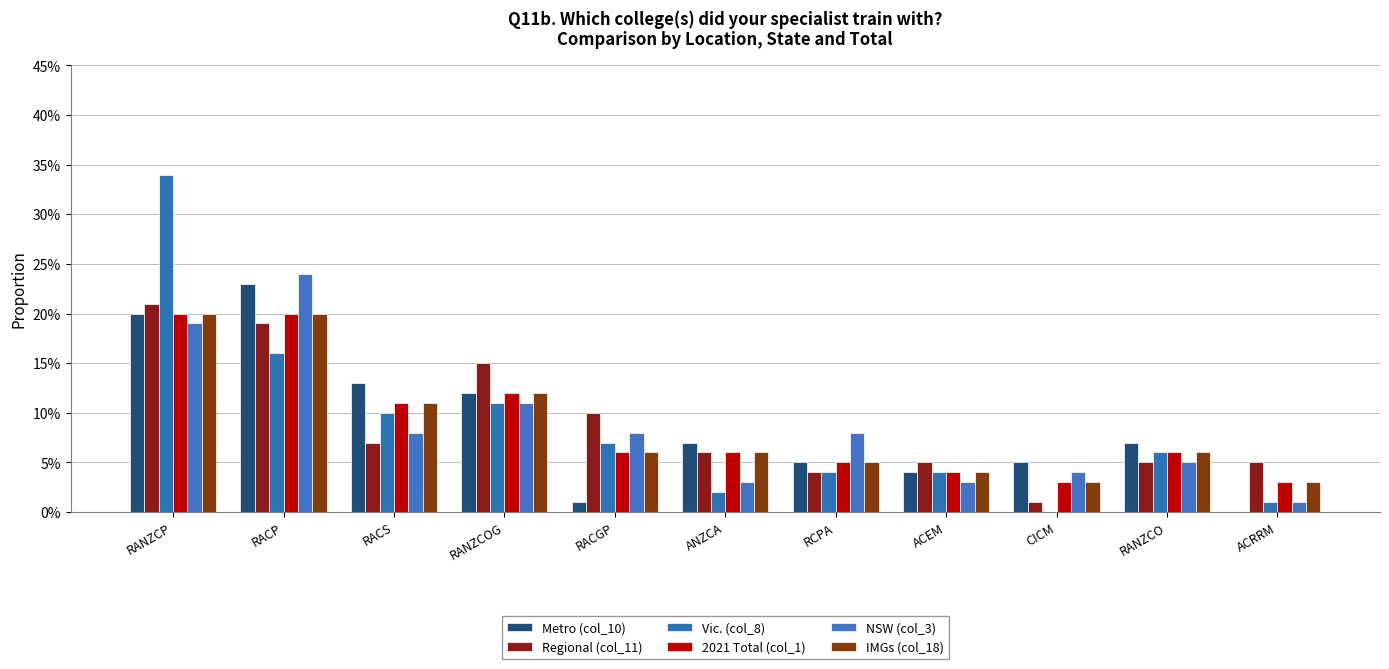

At which label does Regional (col_11) reach its peak?

RANZCP